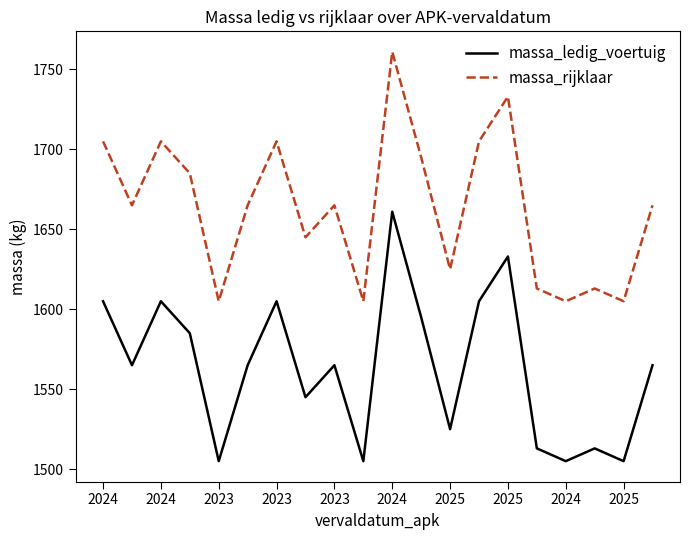

True or false: massa_ledig_voertuig and massa_rijklaar cross at least once.

False